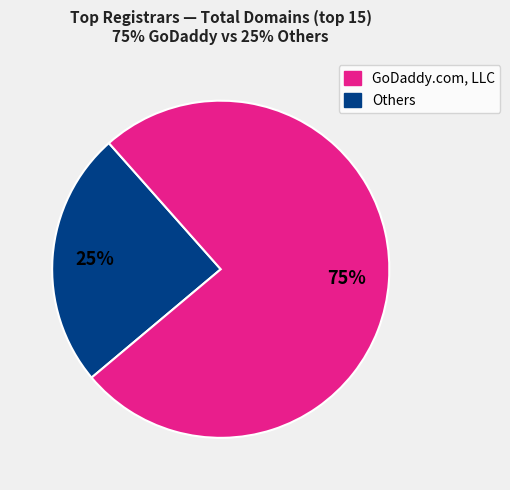

To the nearest percent, what portion does Others represent?

75%